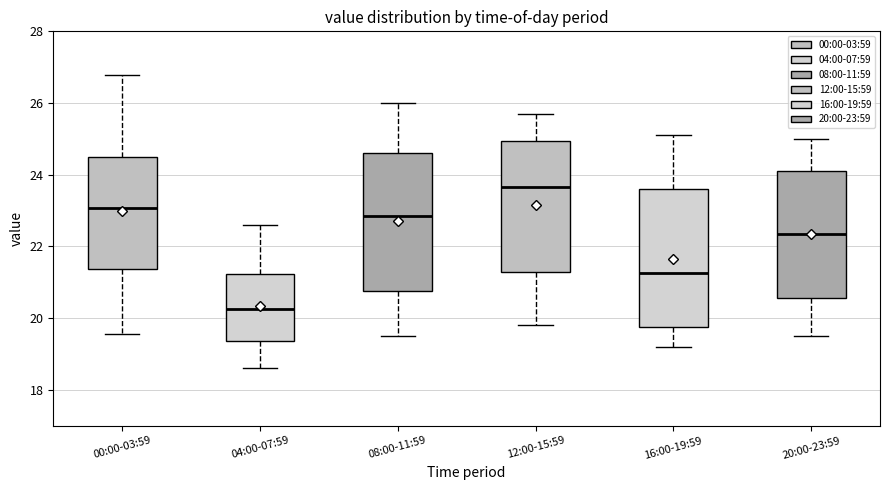

Reading left to right, read every box against the y-axis: the position of its median line, the range the box covers, and the ends of its whiskers. The values are not printed on the chart, so give them approximately, as read against the axis.

00:00-03:59: median 23.0, box 21.4 to 24.6, whiskers 19.6 to 26.8
04:00-07:59: median 20.2, box 19.4 to 21.2, whiskers 18.6 to 22.6
08:00-11:59: median 22.8, box 20.8 to 24.6, whiskers 19.6 to 26.0
12:00-15:59: median 23.6, box 21.4 to 25.0, whiskers 19.8 to 25.8
16:00-19:59: median 21.2, box 19.8 to 23.6, whiskers 19.2 to 25.2
20:00-23:59: median 22.4, box 20.6 to 24.2, whiskers 19.6 to 25.0